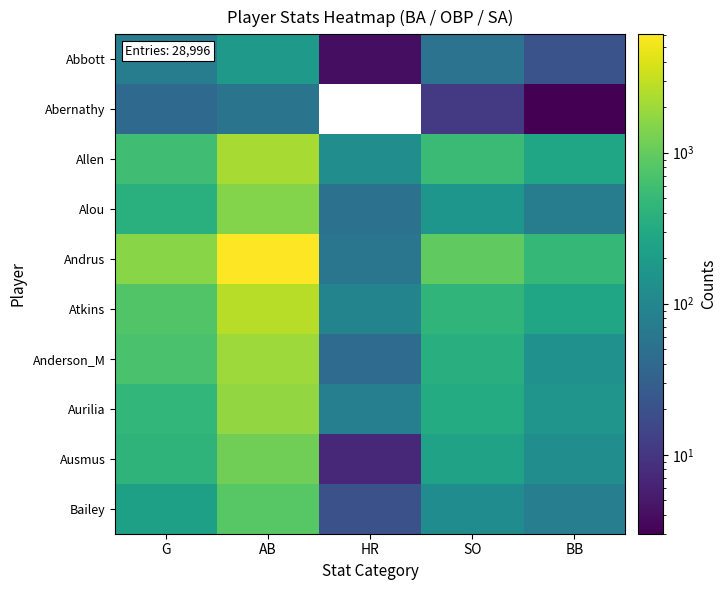

At which label is Allen closest to 1170?

G